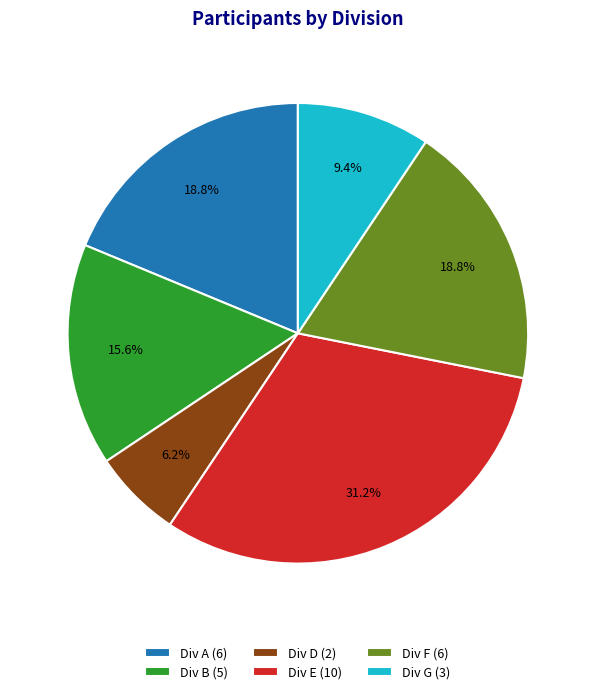

What is the smallest slice in the pie chart?

Div D (2)